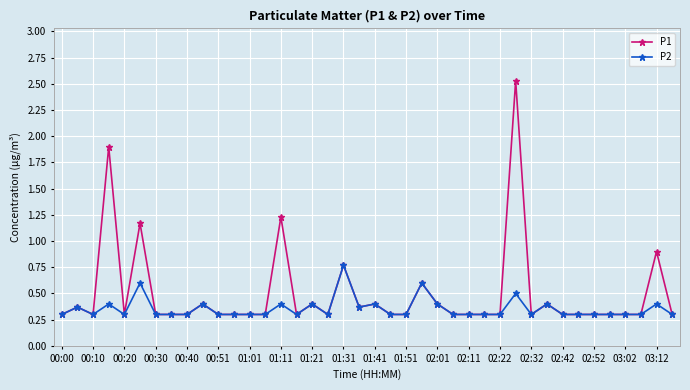

Rank the series by their maximum value, from highest to lowest.

P1, P2